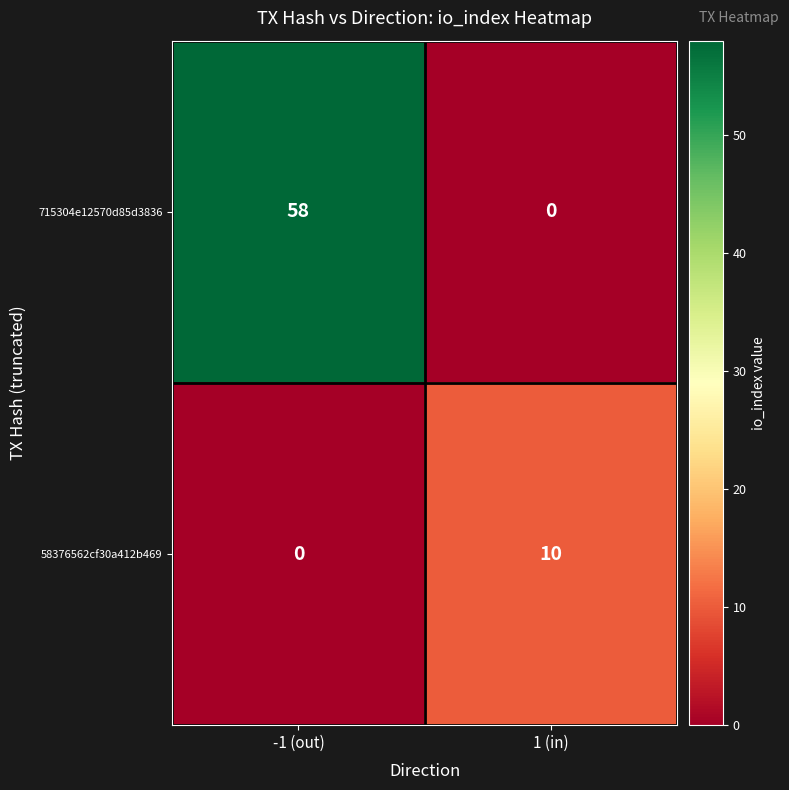

What is the maximum value for 58376562cf30a412b469?

10